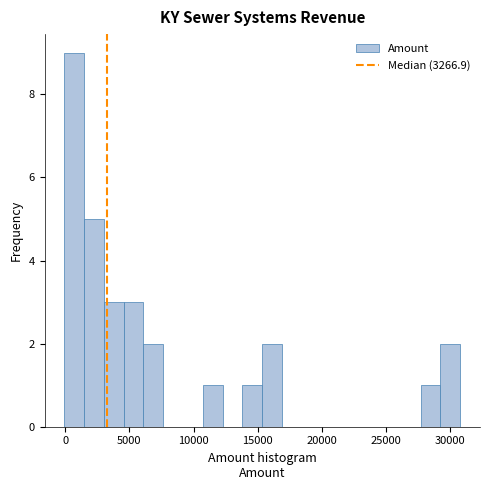

Around what value on the x-axis is the tallest bar? Give the approximate position of its centre, as read against the axis.

500